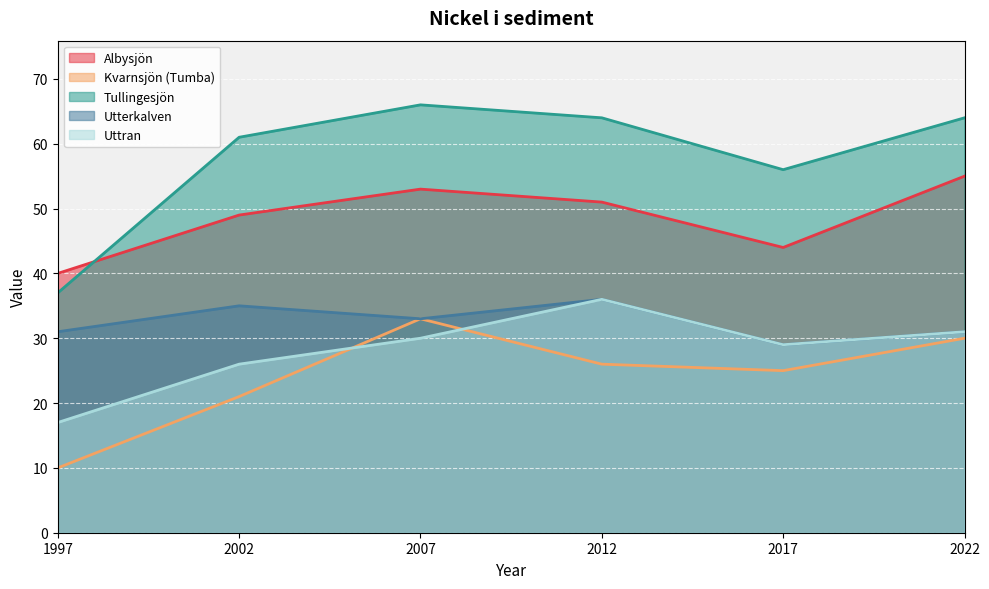

Is it true that Utterkalven equals 46 at 2022?

False